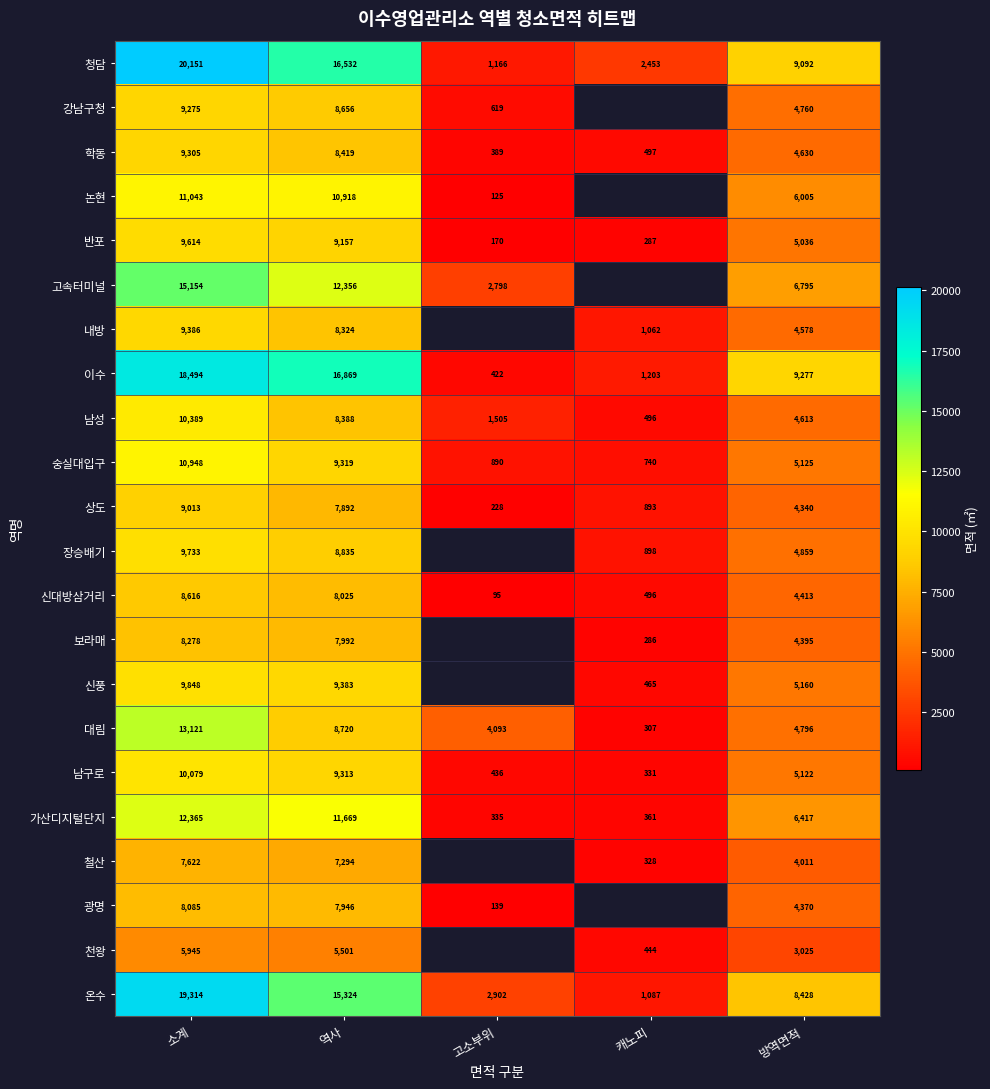

Where does the 숭실대입구 series first go above 5125?

소계